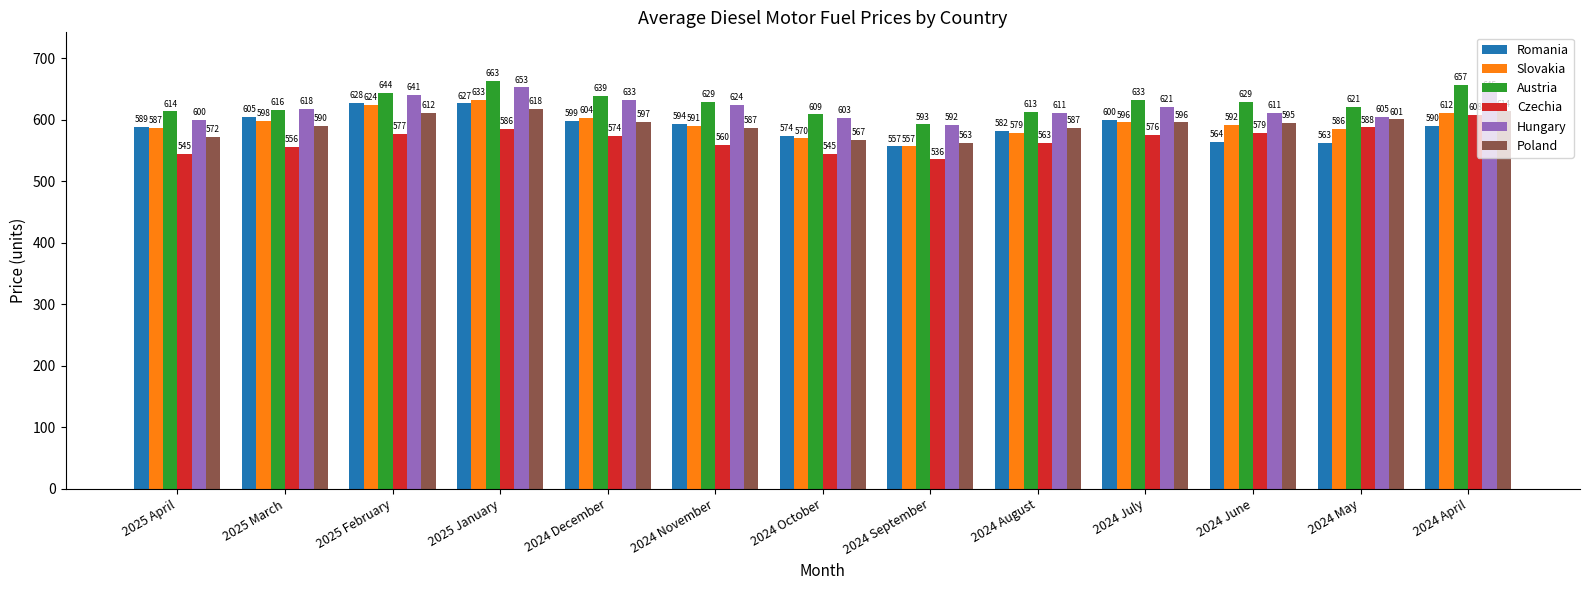

Reading left to right, list all the values displayed in this chart.

Romania: 589	605	628	627	599	594	574	557	582	600	564	563	590
Slovakia: 587	598	624	633	604	591	570	557	579	596	592	586	612
Austria: 614	616	644	663	639	629	609	593	613	633	629	621	657
Czechia: 545	556	577	586	574	560	545	536	563	576	579	588	608
Hungary: 600	618	641	653	633	624	603	592	611	621	611	605	645
Poland: 572	590	612	618	597	587	567	563	587	596	595	601	614